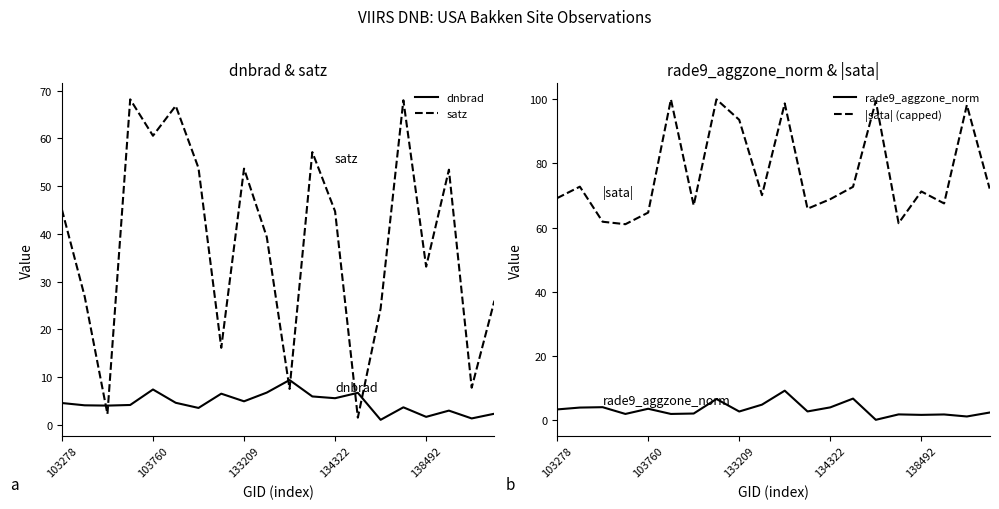

Which series has the largest range (max minus min)?

satz